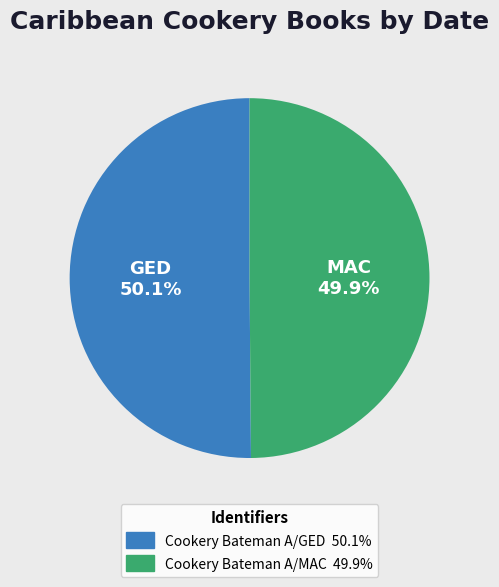

Approximately how many times larger is the value at Cookery Bateman A/GED compared to Cookery Bateman A/MAC?

1.0